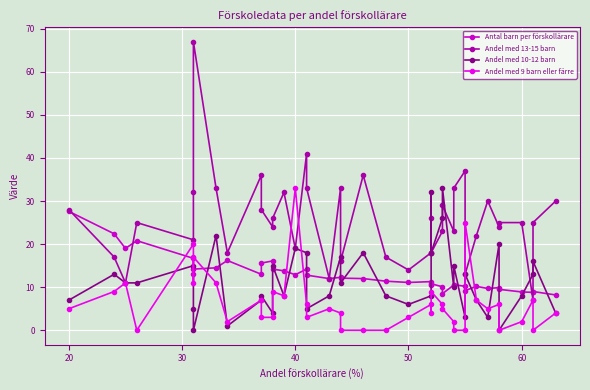

At 50, list the series in order from largest to smallest.

Andel med 13-15 barn, Antal barn per förskollärare, Andel med 10-12 barn, Andel med 9 barn eller färre